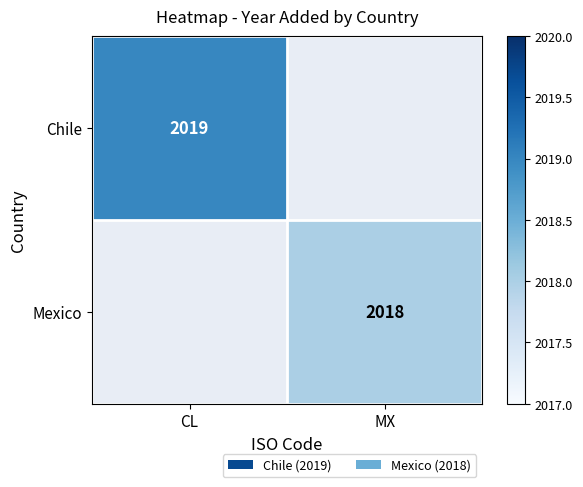

Is the value of Chile at CL greater than the value of Mexico at MX?

Yes